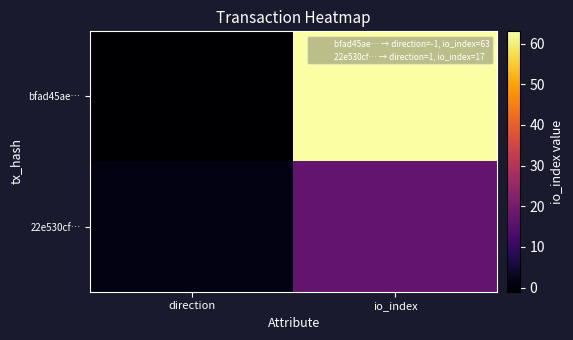

What is the total value across all series at io_index?

80